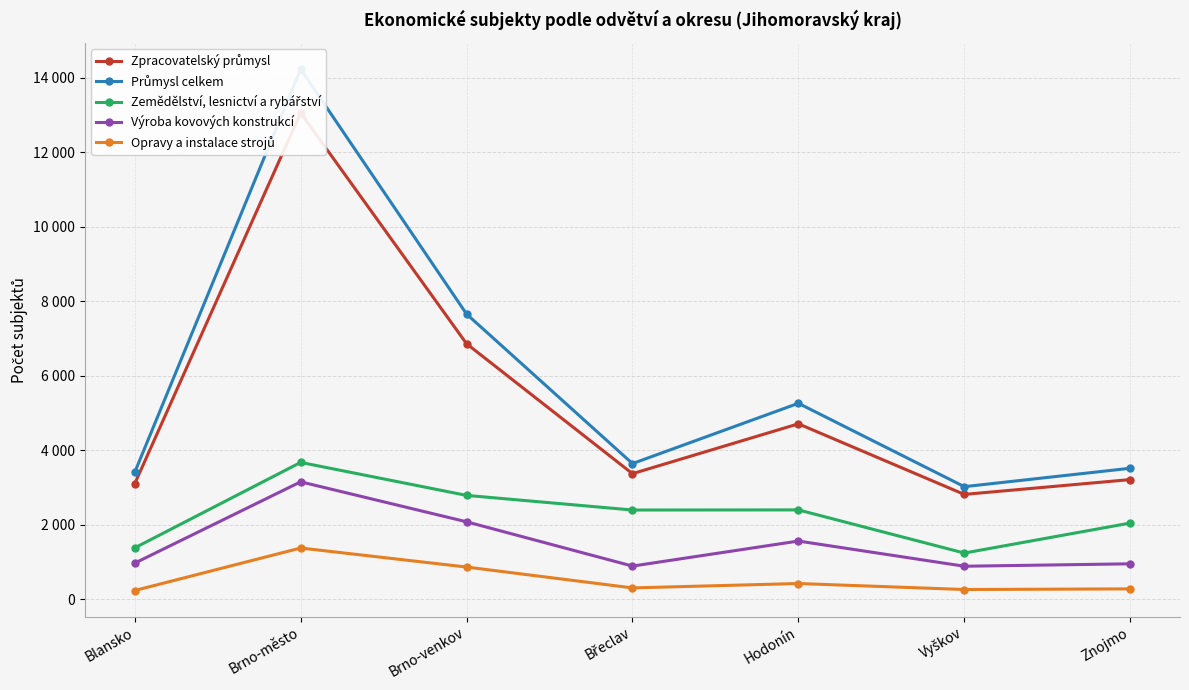

What position from the left is Blansko?

1